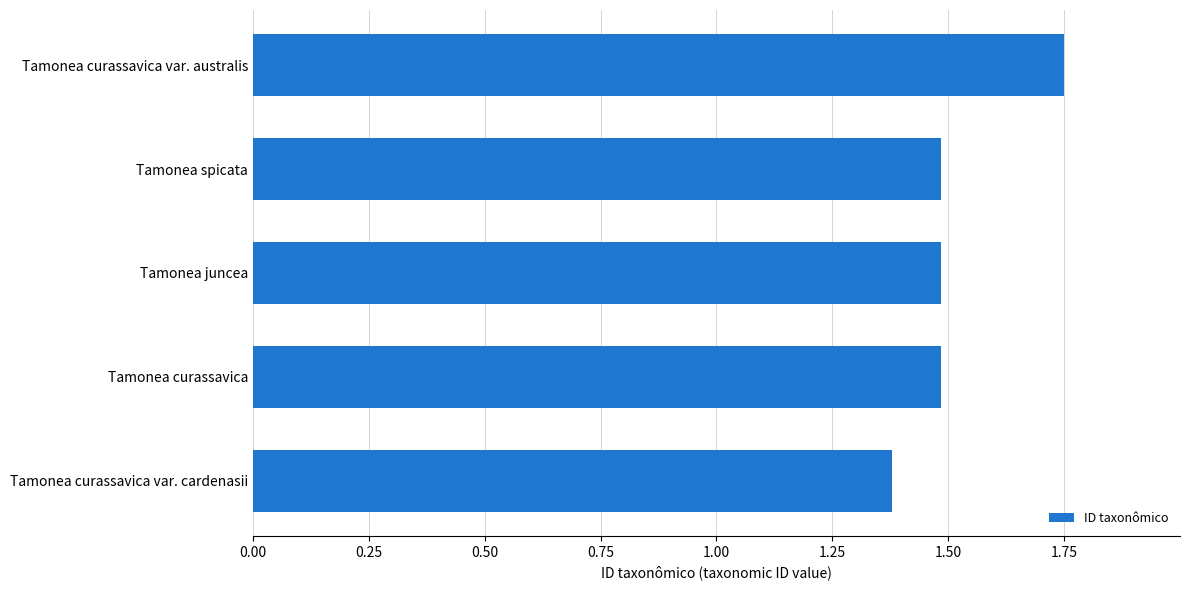

What is the ratio of the value at Tamonea spicata to the value at Tamonea juncea?

1.0